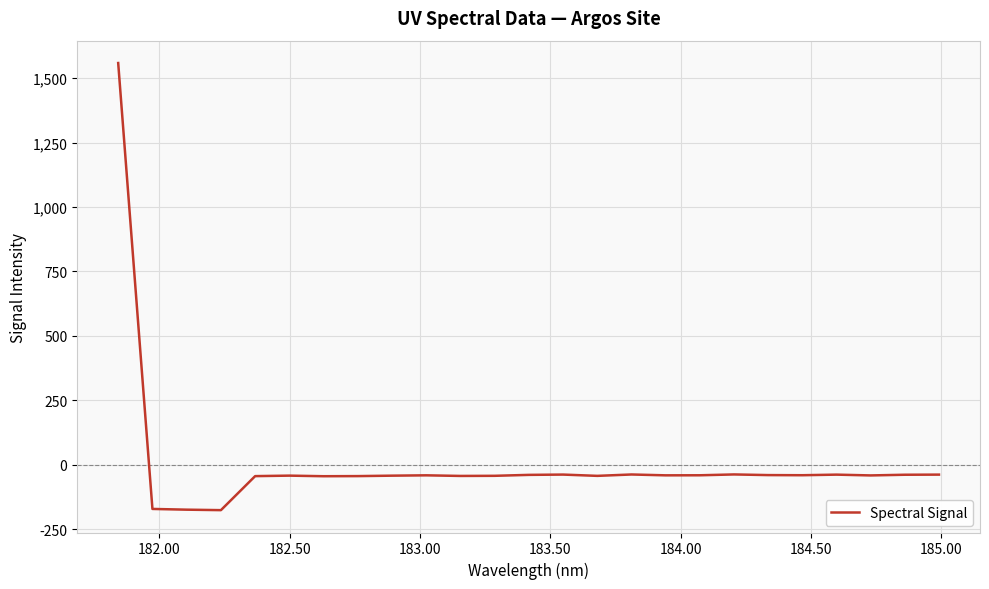

What is the difference between the maximum and minimum values?

1735.7